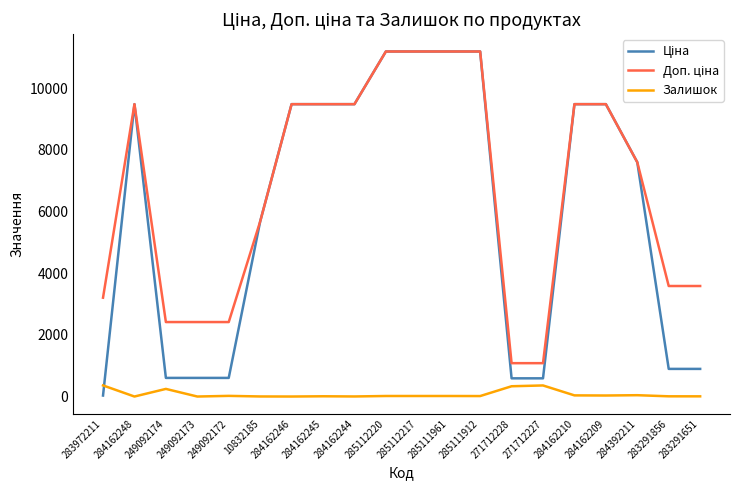

What is the spread (max minus min) of values at 249092173?

2414.8